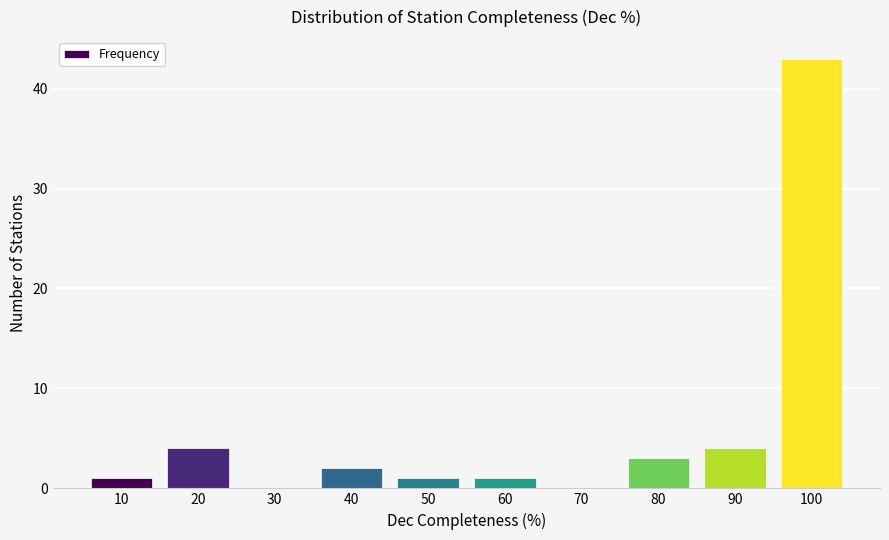

Reading right to left, what are all the values shown in this chart?

100=43	90=4	80=3	70=0	60=1	50=1	40=2	30=0	20=4	10=1